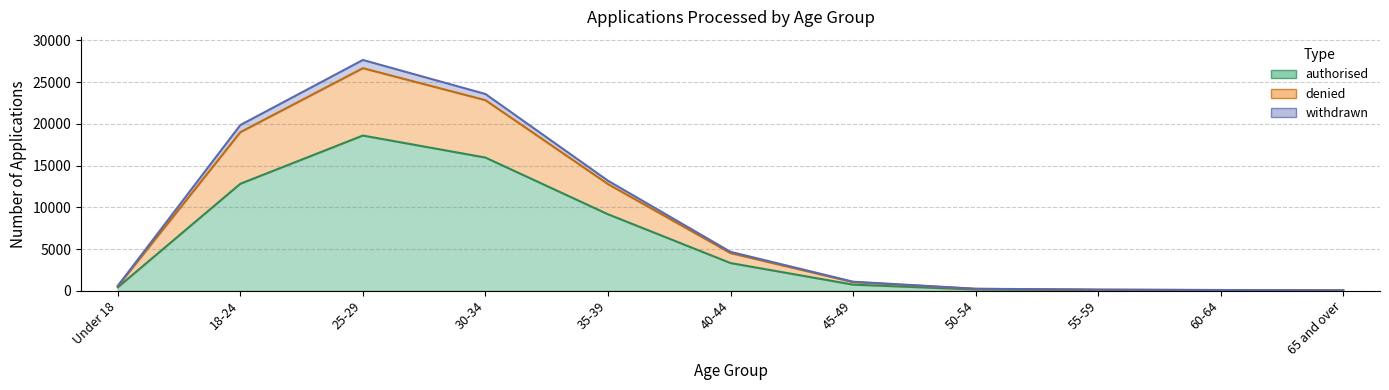

At which label does authorised reach its peak?

25-29